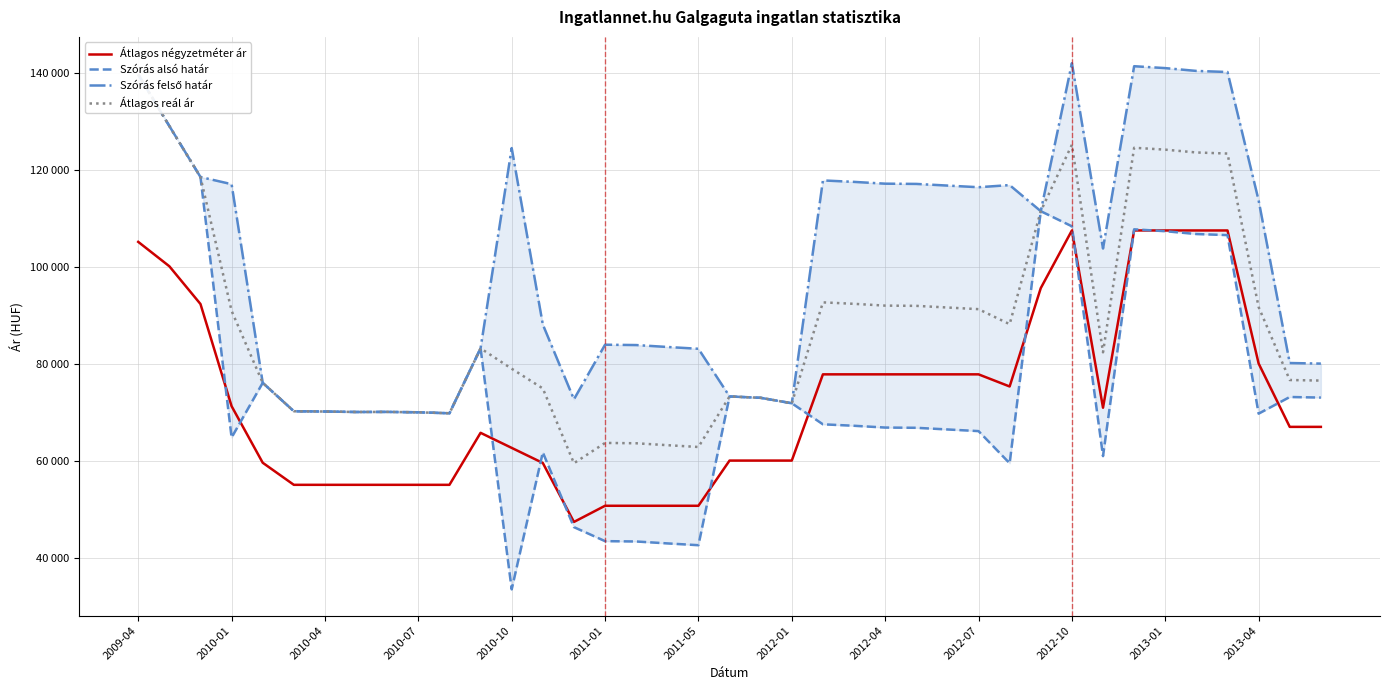

Which series has the largest total across all categories?

Szórás felső határ